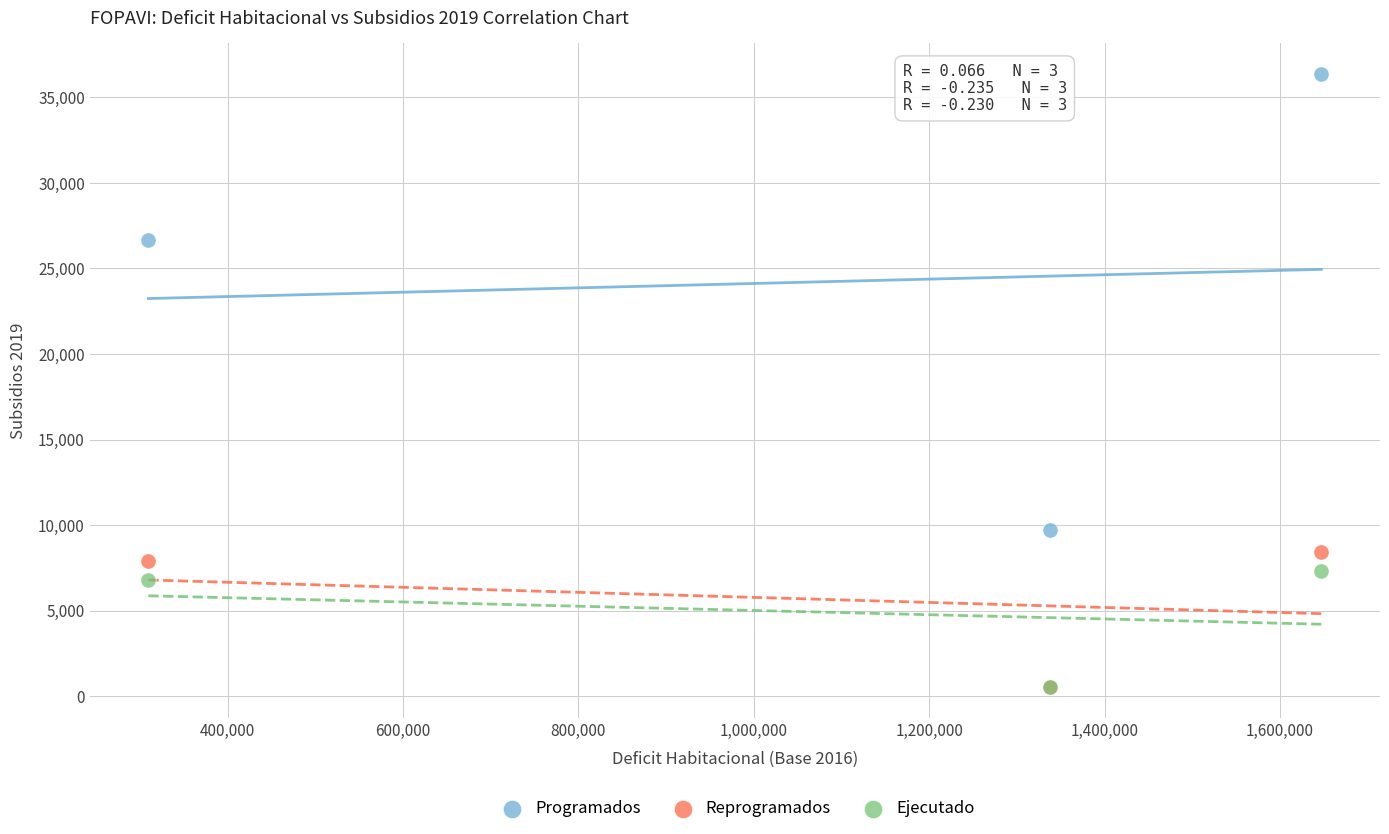

Across all series, what Y value is closest to 18445?

26682